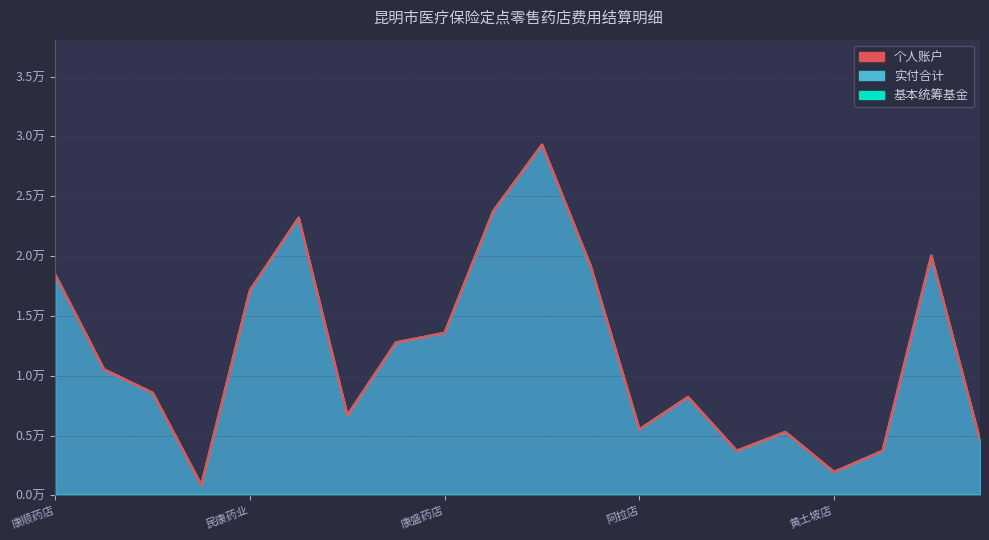

The 个人账户 series shows 6536.8 at 20. True or false?

False